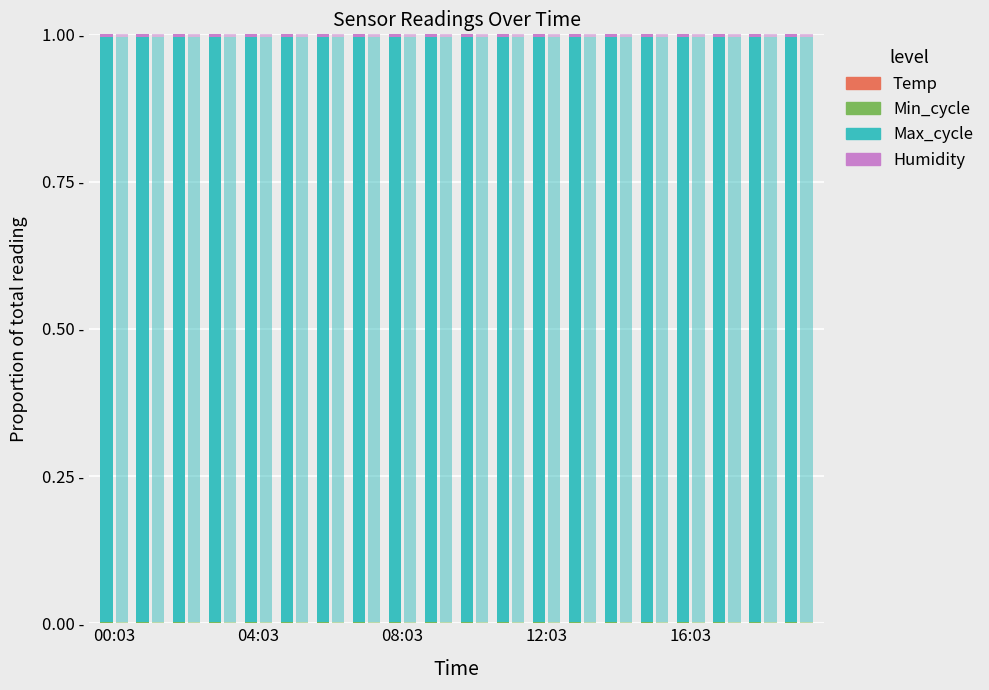

What position from the left is 04:03?

5